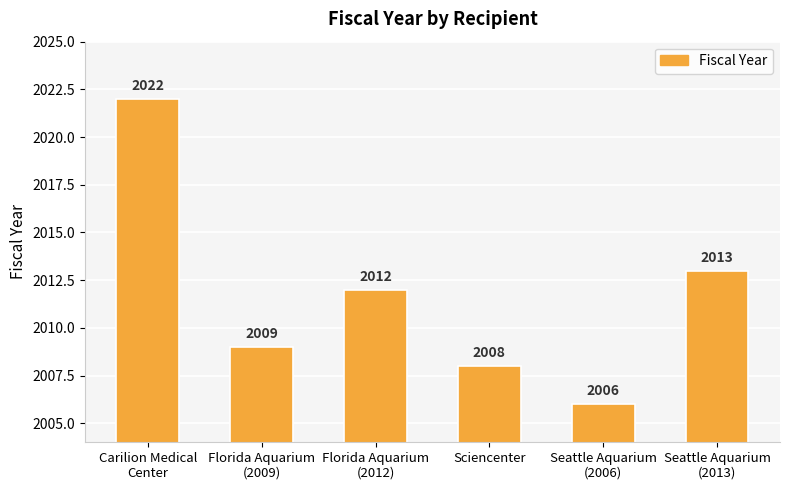

Reading left to right, what are all the values shown in this chart?

2022	2009	2012	2008	2006	2013